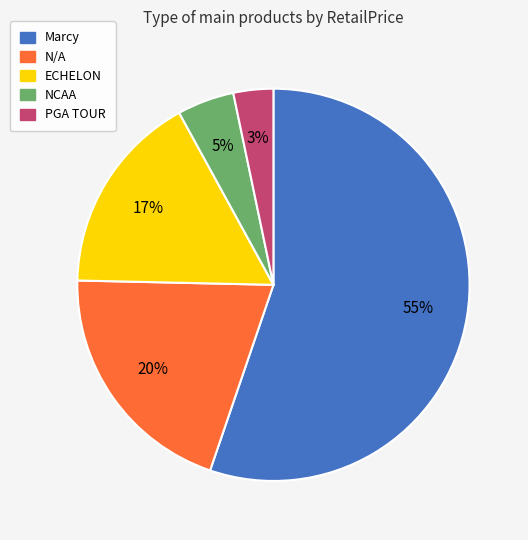

Count the number of slices in the pie.

5